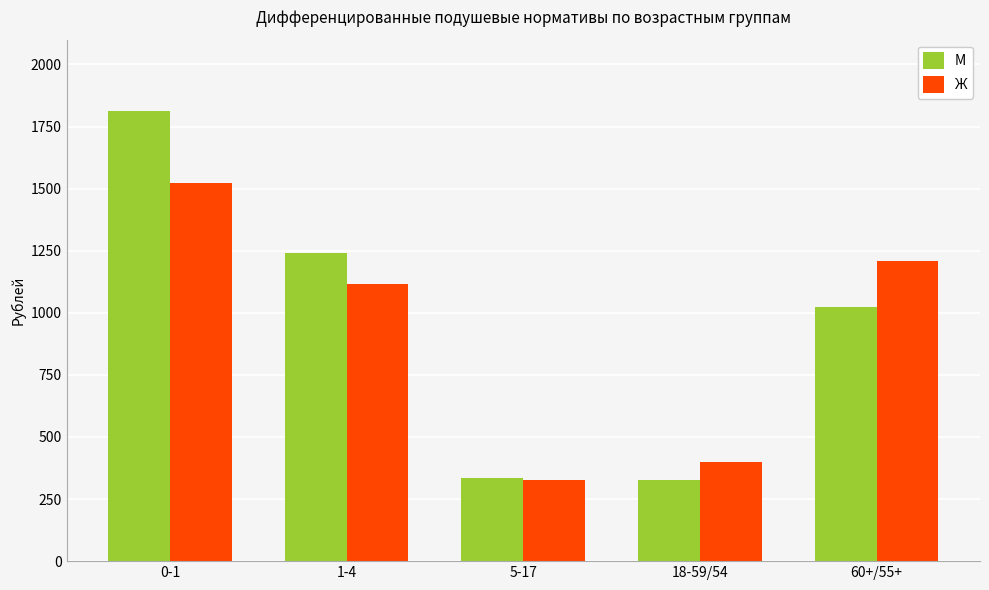

What is the highest value of the М series?

1812.7